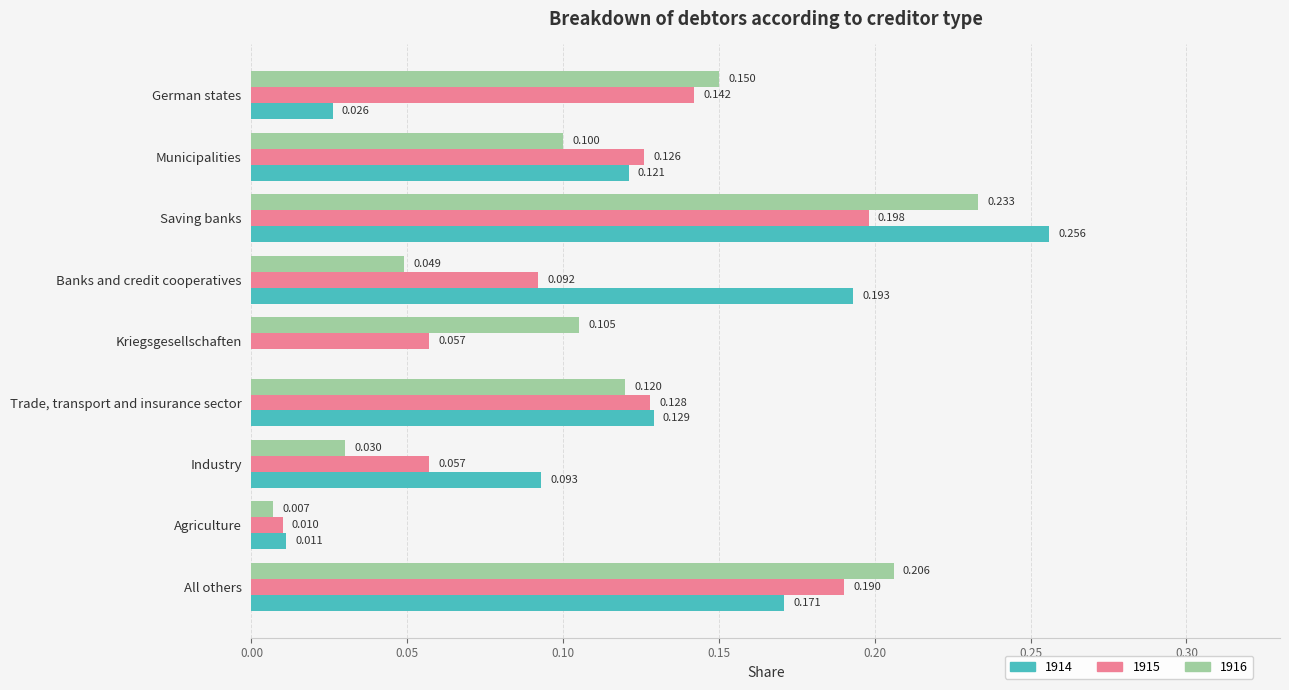

Is the value of 1915 at Trade, transport and insurance sector greater than the value of 1914 at All others?

No